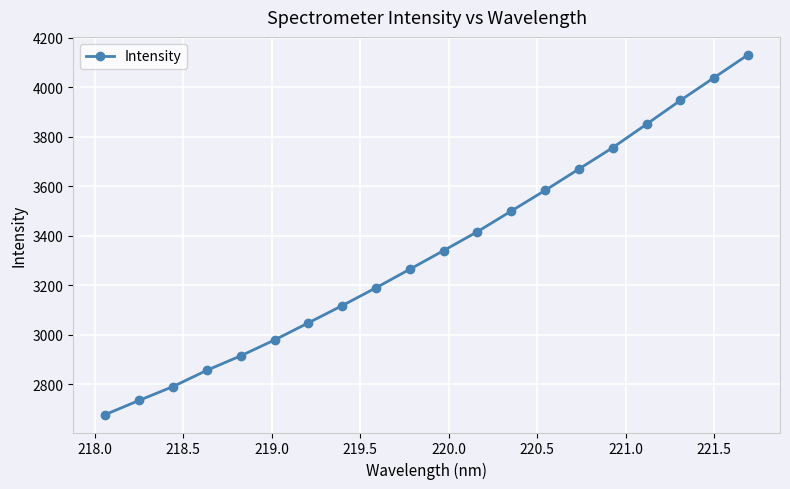

True or false: there are more than 1 points higher than both neighbors.

False